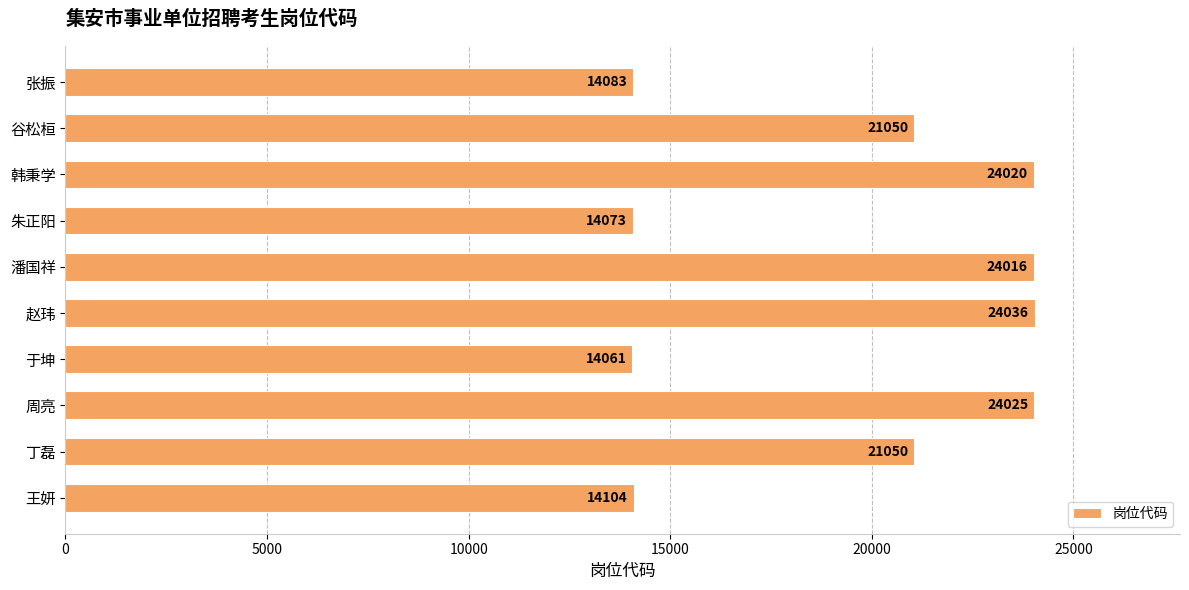

What is the average value?

19452